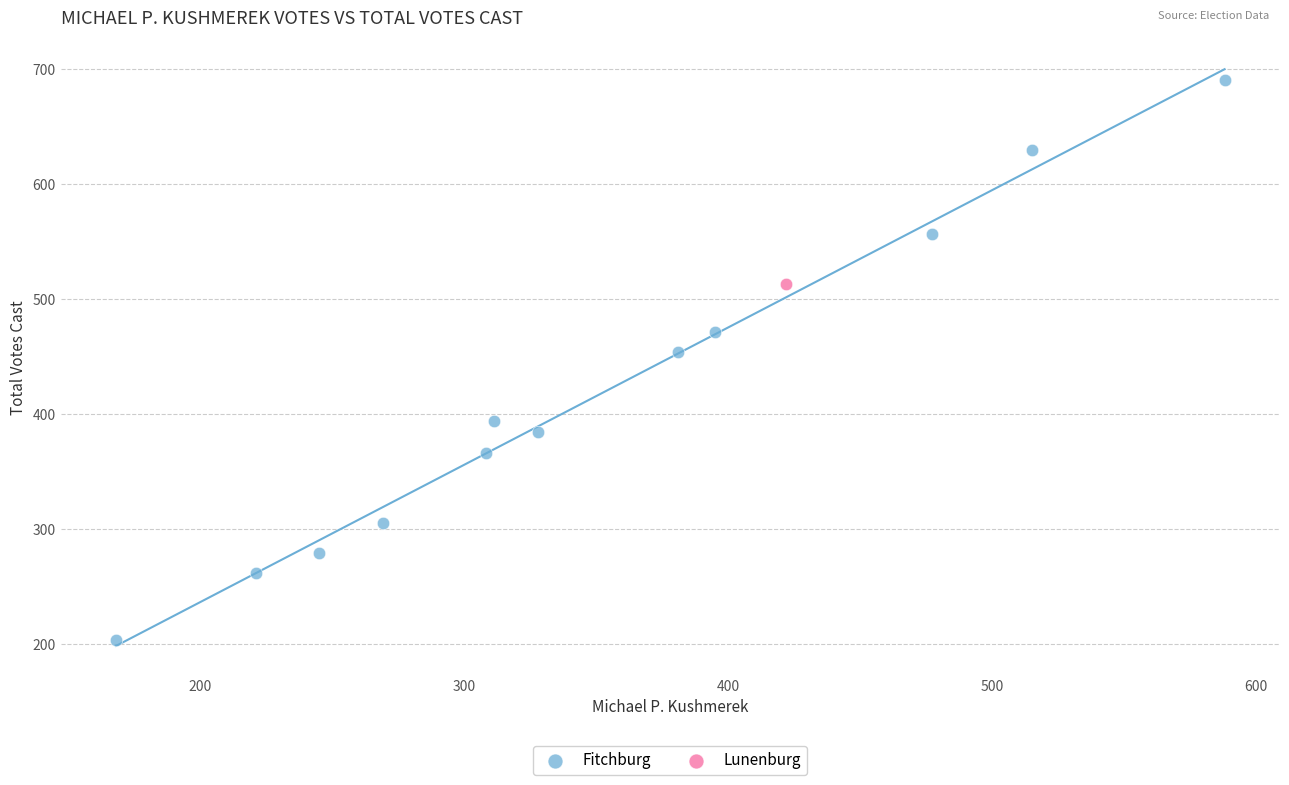

What are all the series names shown in the legend?

Fitchburg, Lunenburg